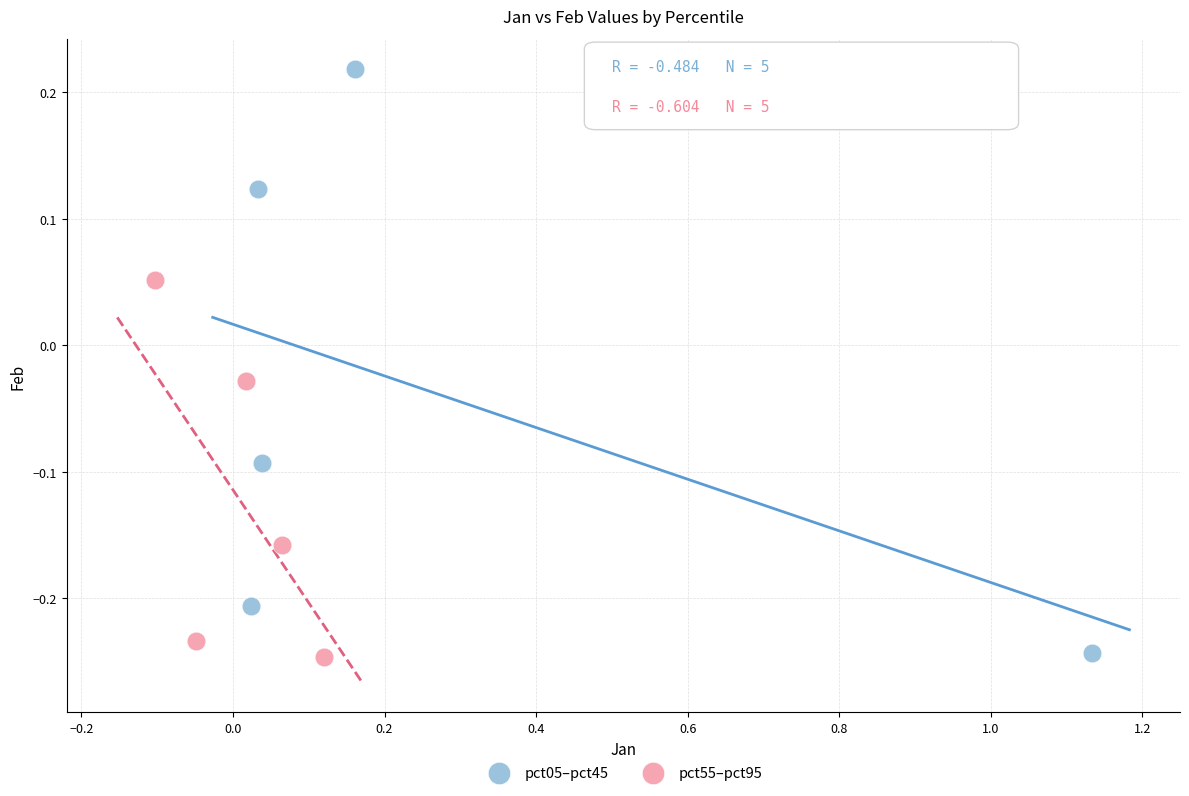

Which series has the largest Y range (max minus min)?

pct05–pct45